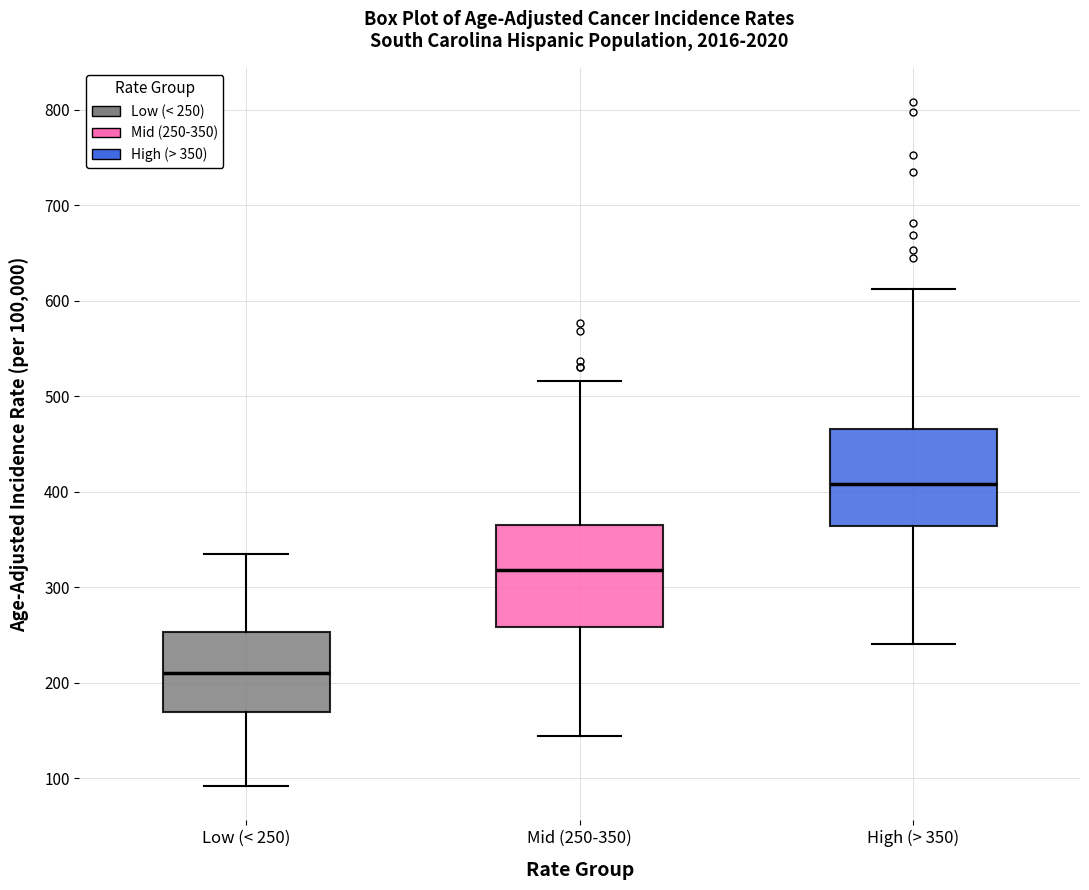

Reading left to right, read every box against the y-axis: the position of its median line, the range the box covers, and the ends of its whiskers. The values are not printed on the chart, so give them approximately, as read against the axis.

Low (< 250): median 210, box 170 to 250, whiskers 90 to 330
Mid (250-350): median 320, box 260 to 370, whiskers 140 to 520
High (> 350): median 410, box 360 to 470, whiskers 240 to 610